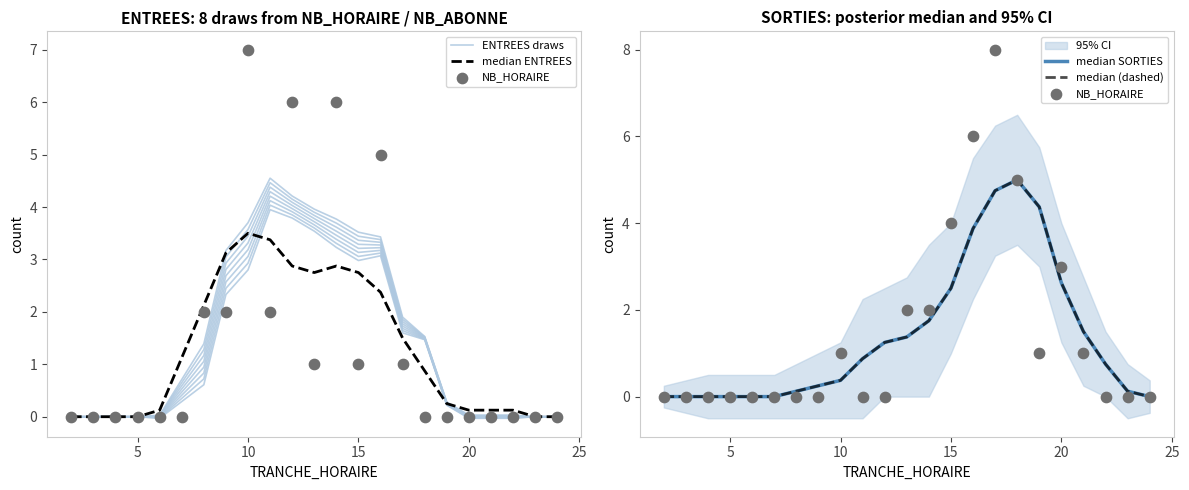

Which series reaches the minimum Y coordinate?

ENTREES draws